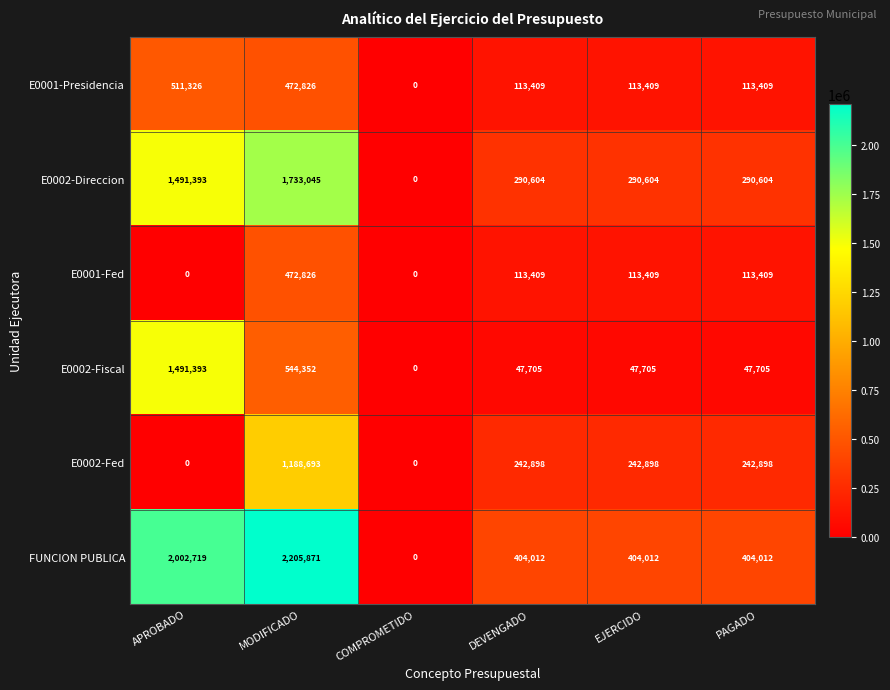

Which label corresponds to the largest value in the chart?

MODIFICADO